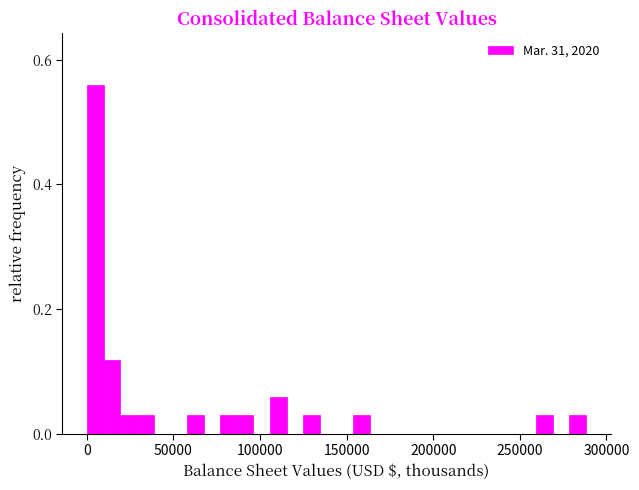

Read against the x-axis, roughly where is the centre of the tallest bar?

5000